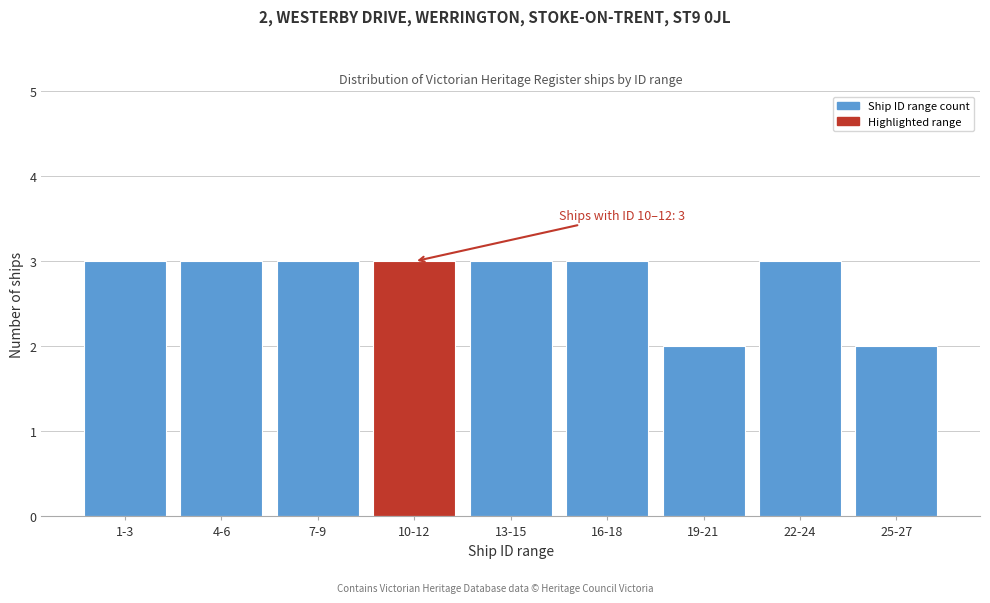

Reading left to right, list all the values displayed in this chart.

3	3	3	3	3	3	2	3	2